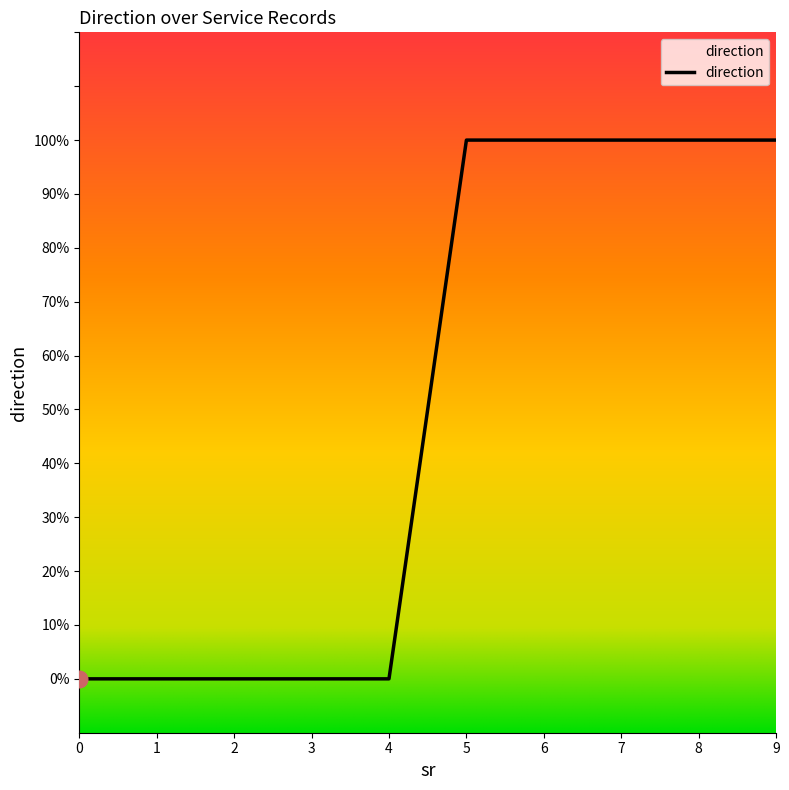

Does the chart display data point markers on the line(s)?

No